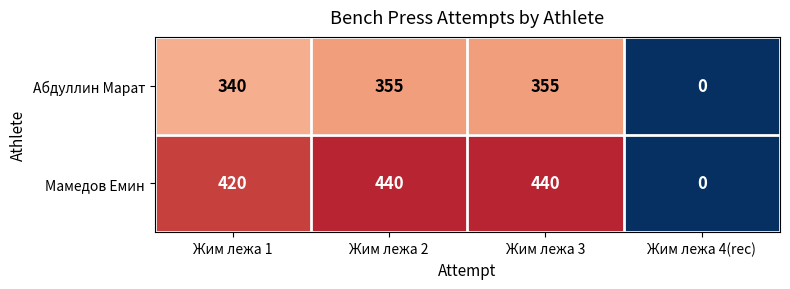

List the series in order of their overall mean, highest first.

Мамедов Емин, Абдуллин Марат